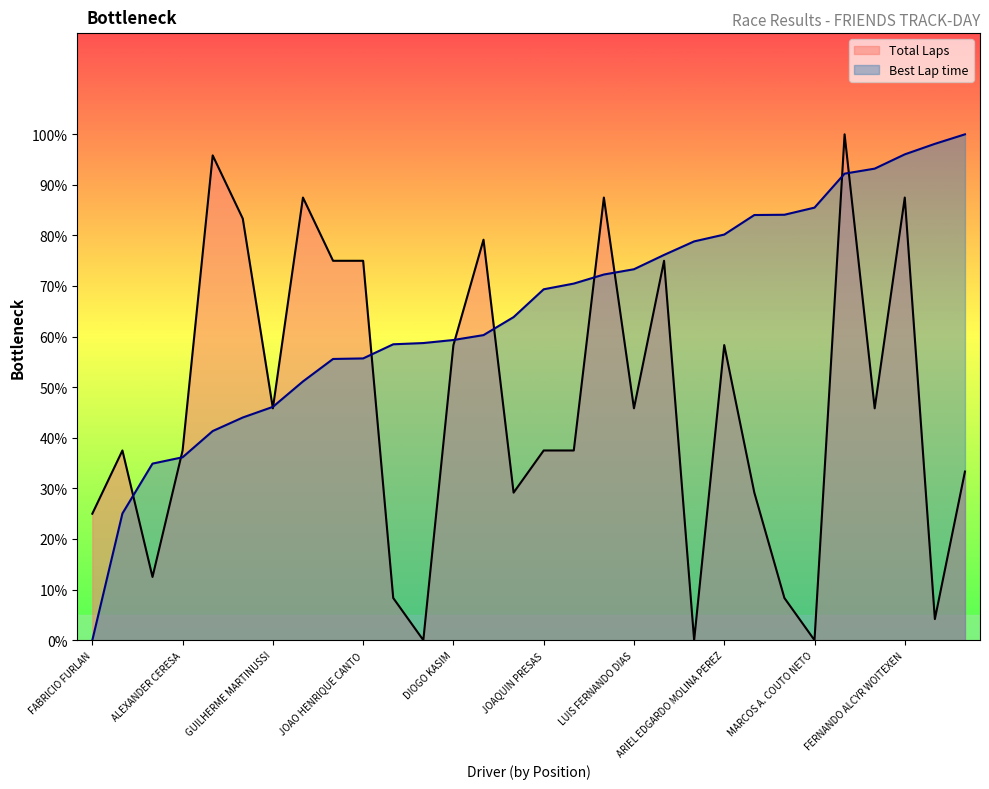

List the series in order of their peak value, highest first.

Total Laps, Best Lap time